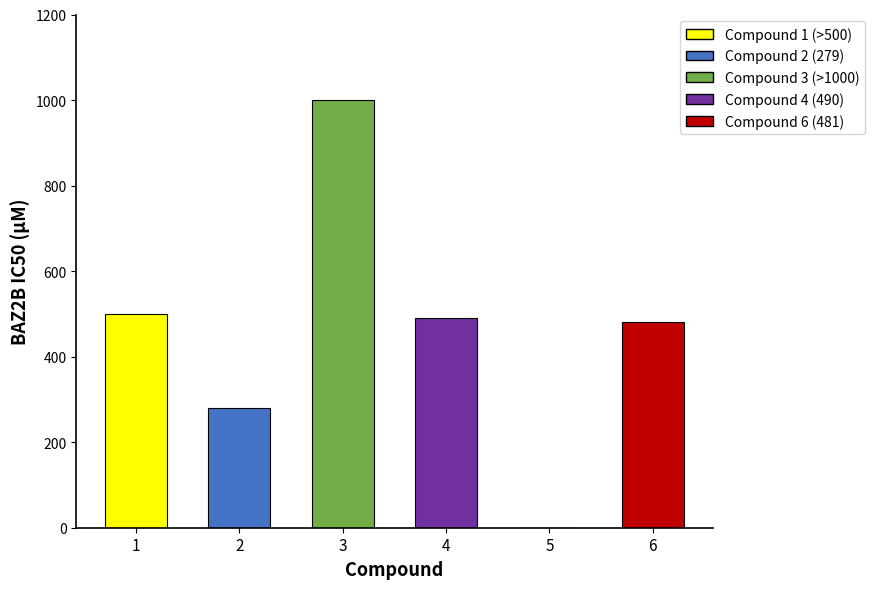

The chart shows a value of 120 at 6. True or false?

False